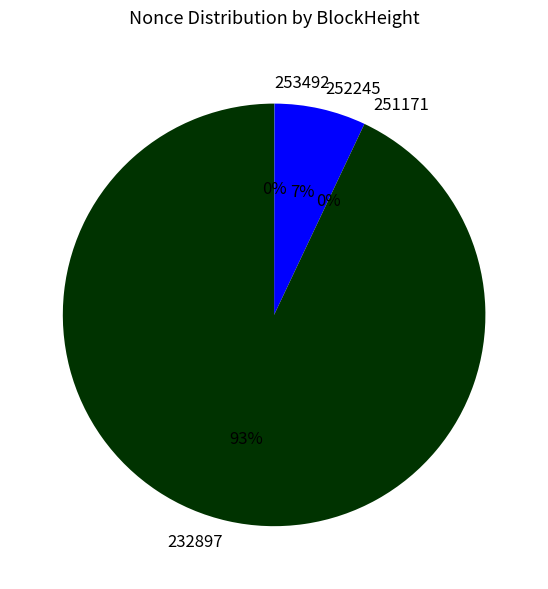

What is the change in value from 253492 to 232897?

+4005